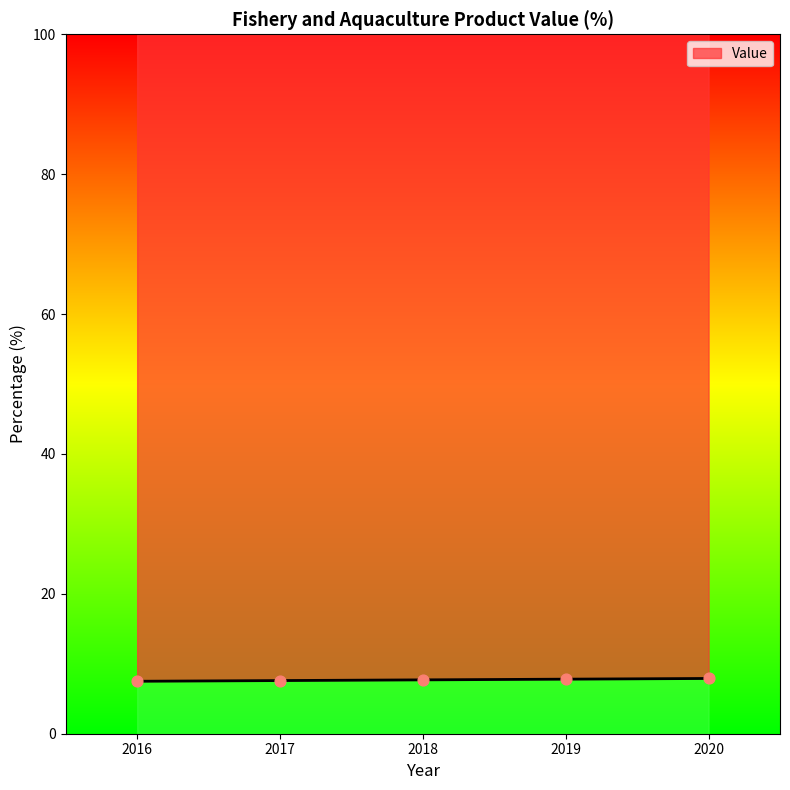

Which has a higher value, 2016 or 2020?

2020